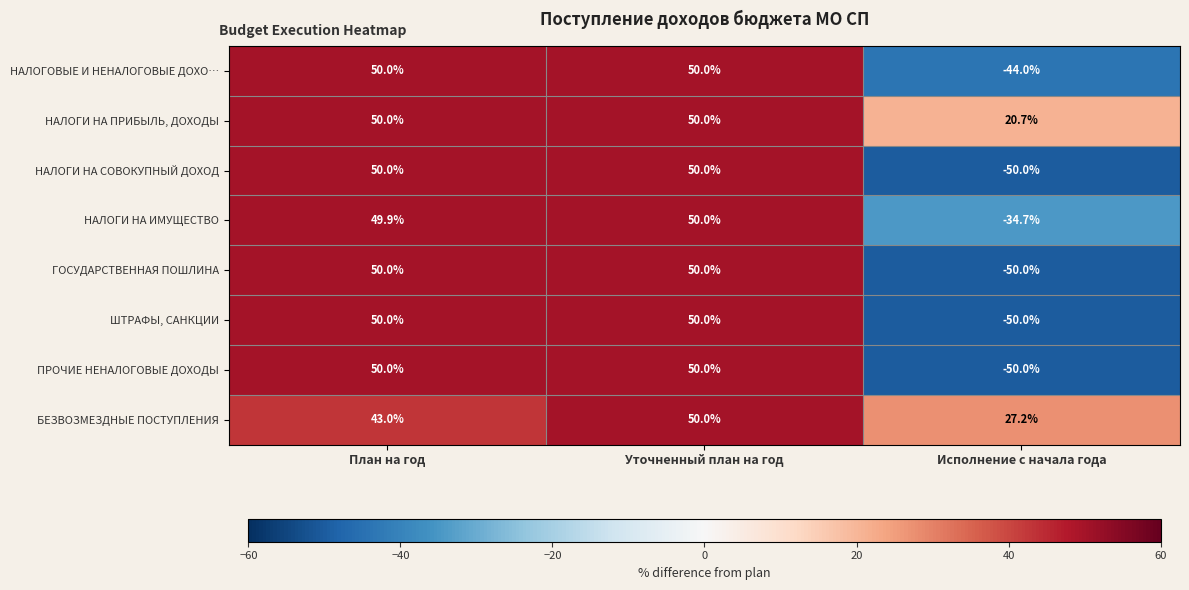

At which category is the sum across all series the highest?

Уточненный план на год